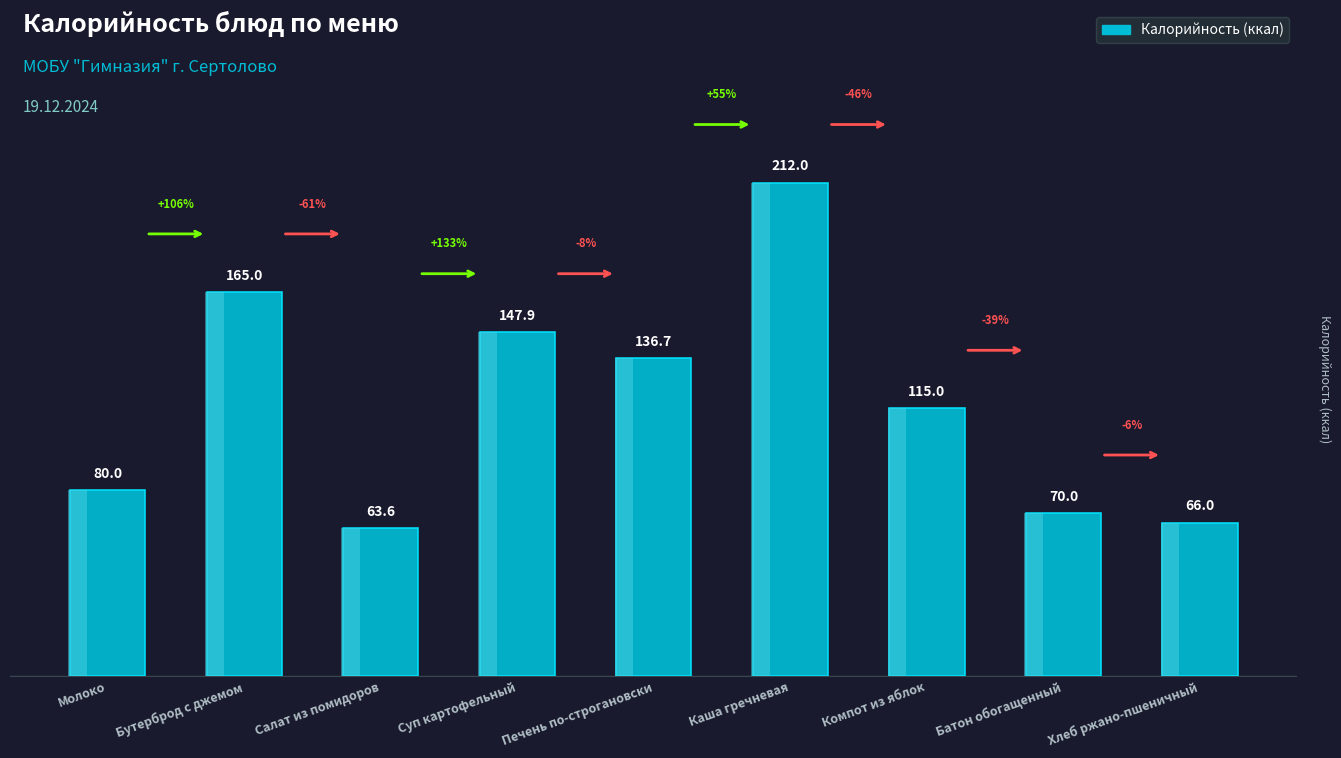

List the labels in order of value, largest first.

Каша гречневая, Бутерброд с джемом, Суп картофельный, Печень по-строгановски, Компот из яблок, Молоко, Батон обогащенный, Хлеб ржано-пшеничный, Салат из помидоров